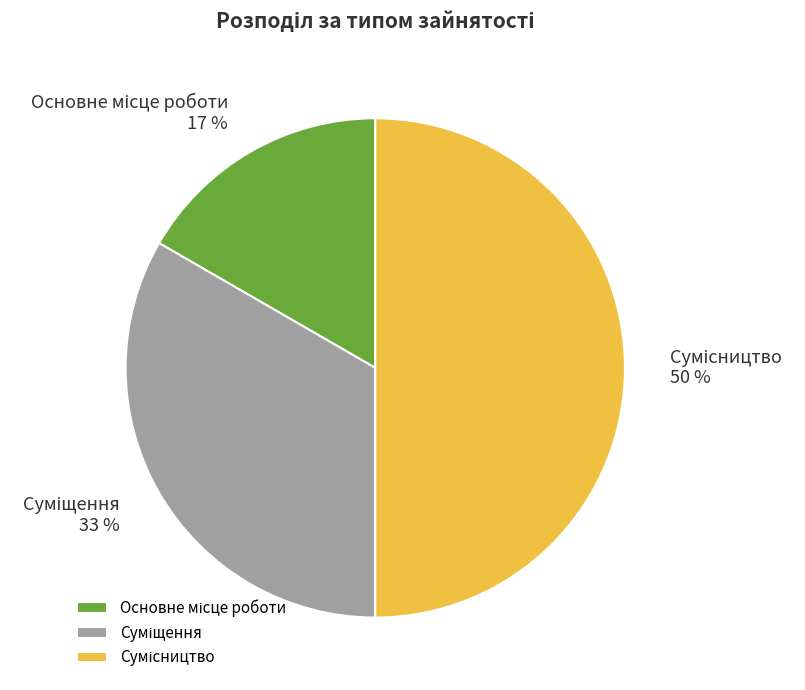

To the nearest percent, what is the average slice percentage?

33%